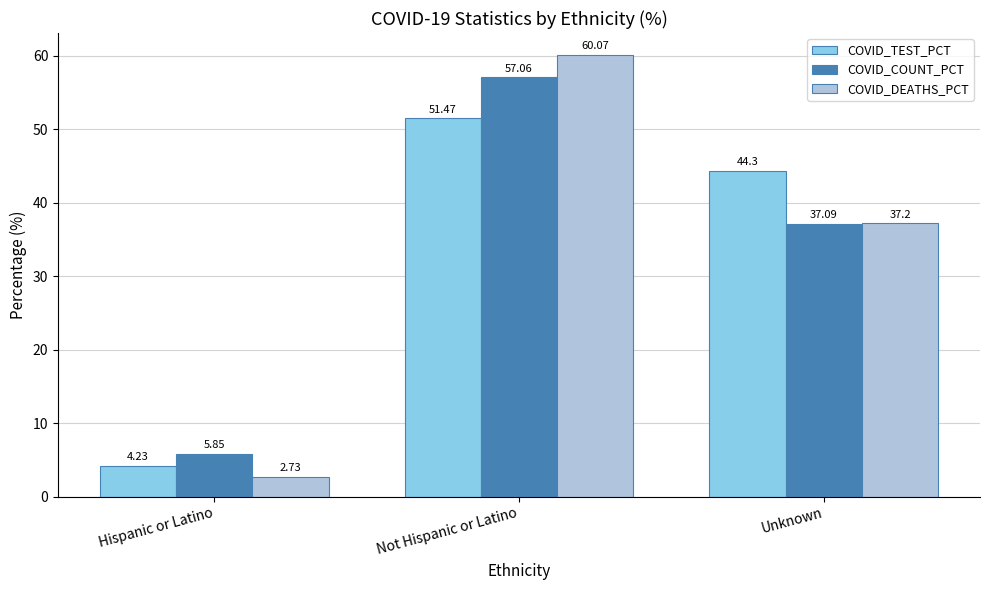

Which label corresponds to the smallest value in the chart?

Hispanic or Latino